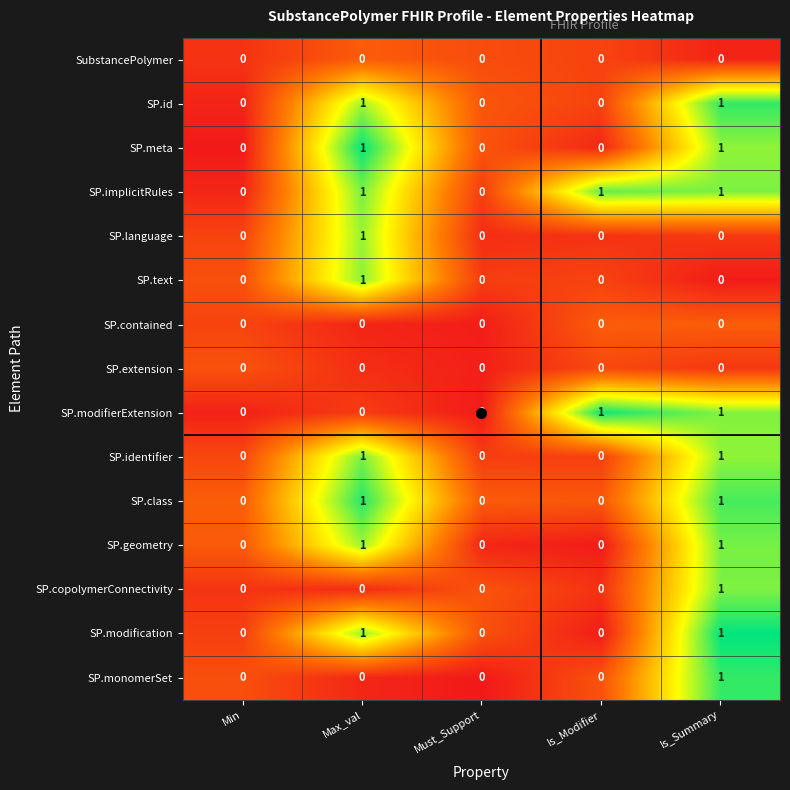

Count the SP.language values in the range 0 to 1.

5